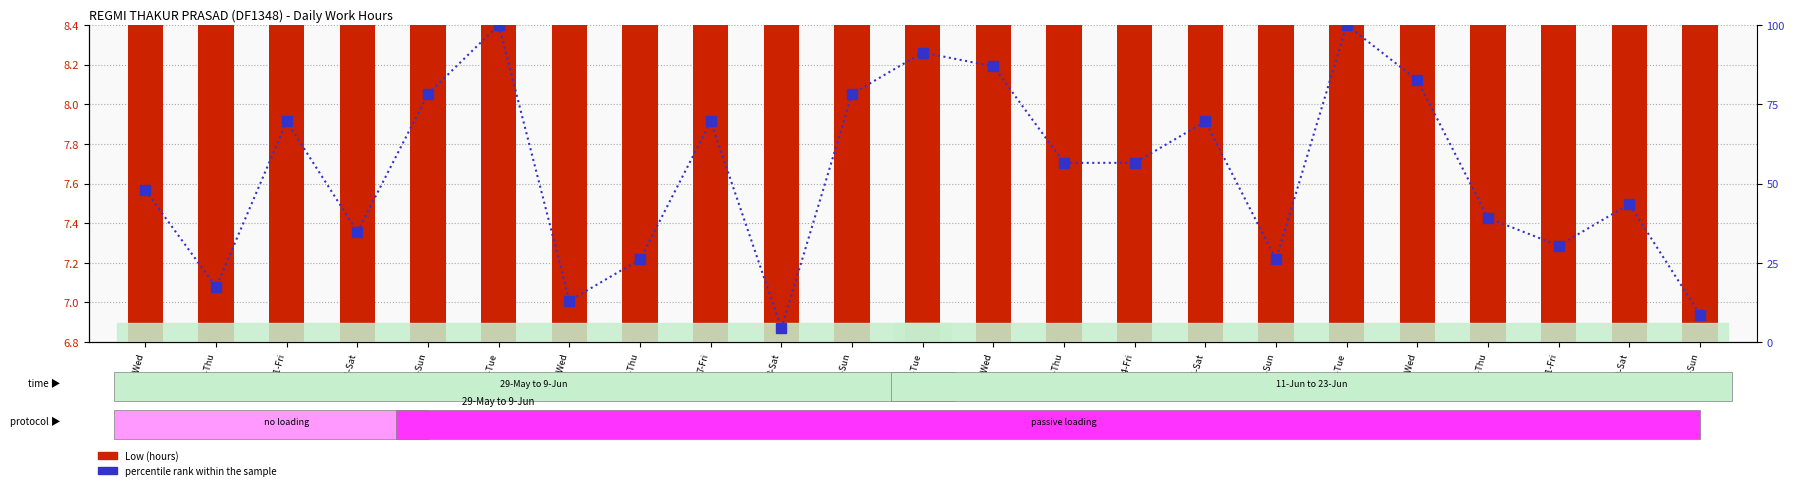

What is the difference between the maximum and second lowest values in the percentile rank within the sample series?

91.3